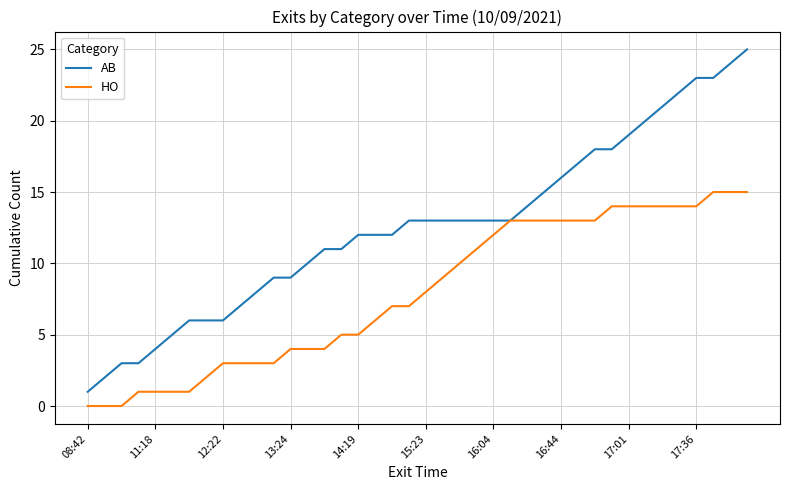

Which series has the largest range (max minus min)?

AB